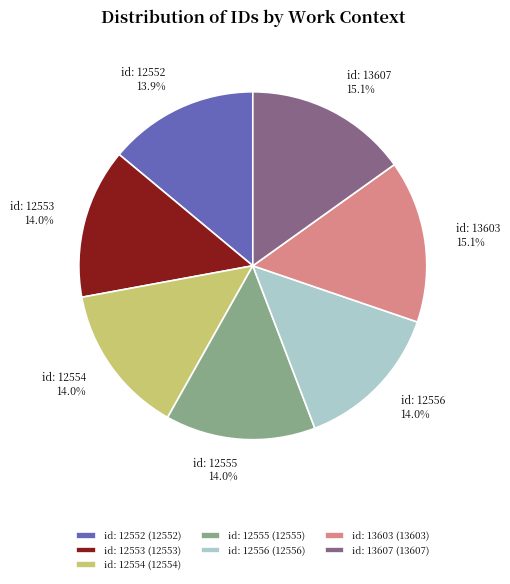

Combined, do id: 12554 and id: 12553 account for over 50%?

No